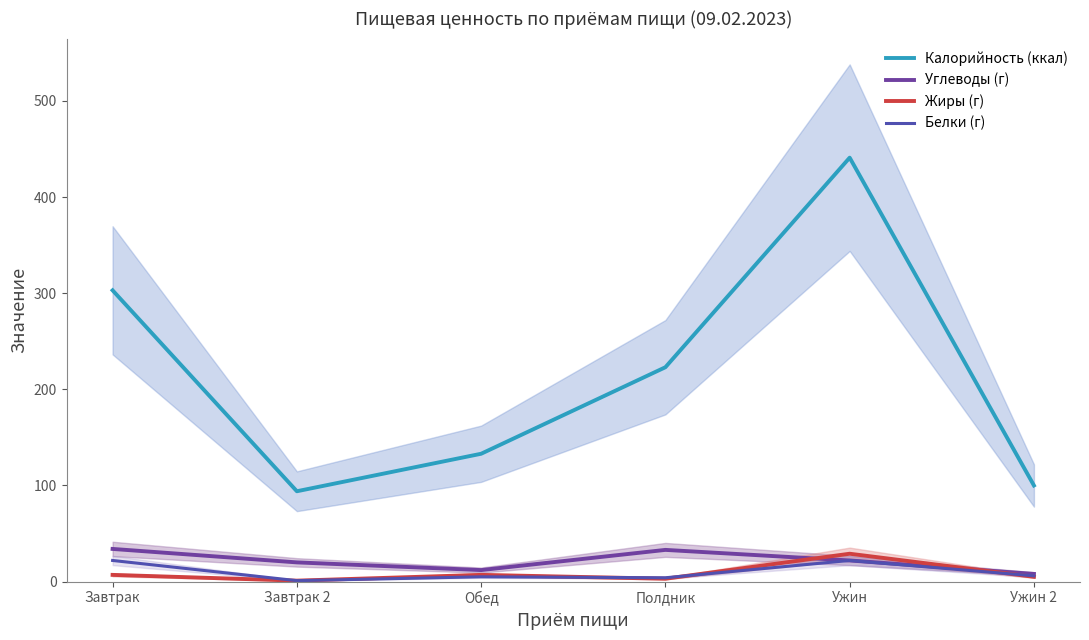

True or false: Калорийность (ккал) and Углеводы (г) cross at least once.

False